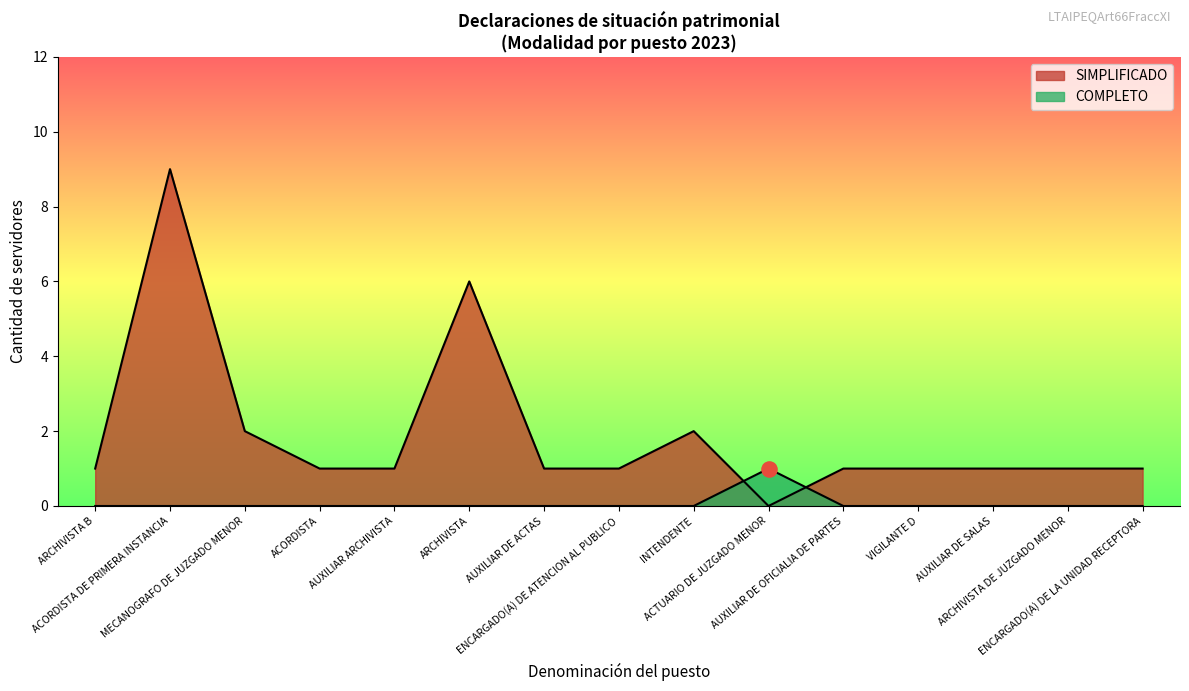

How many lines are shown in the chart?

2